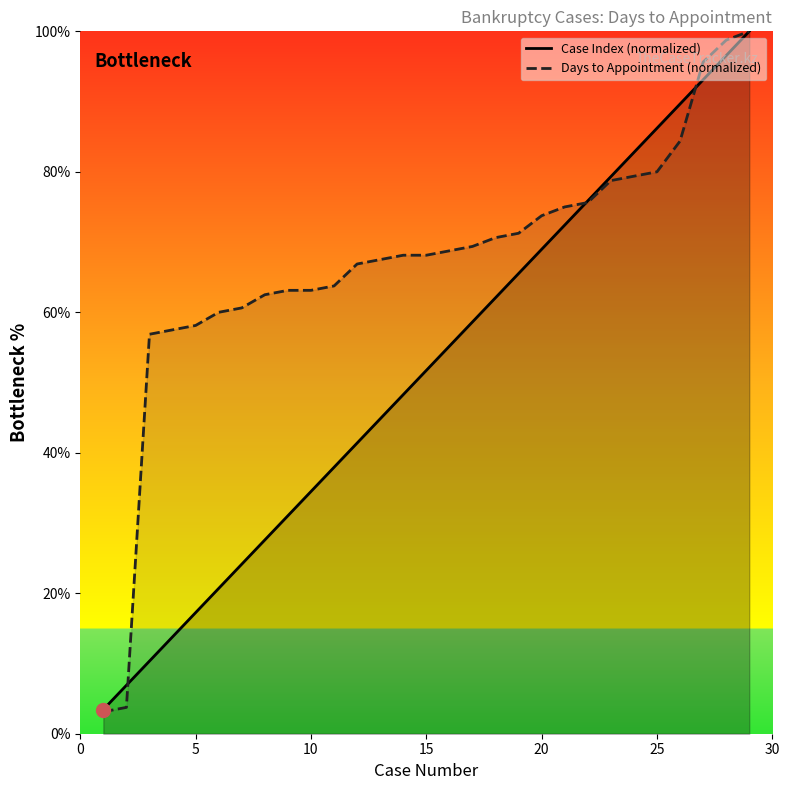

Rank the series at 5 from lowest to highest value.

Case Index (normalized), Days to Appointment (normalized)